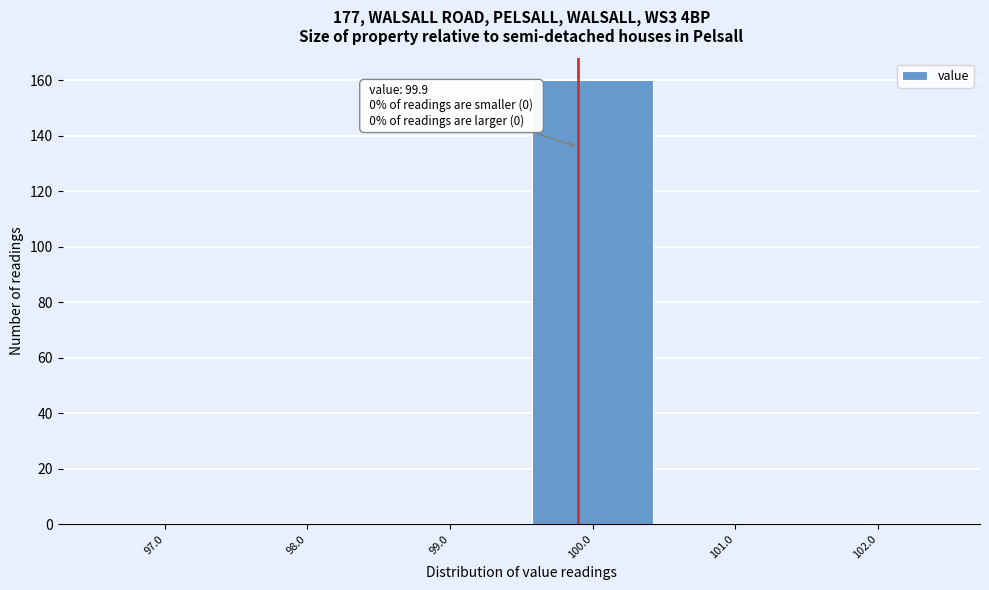

Which range on the x-axis has the tallest bar?

99.5 to 100.5